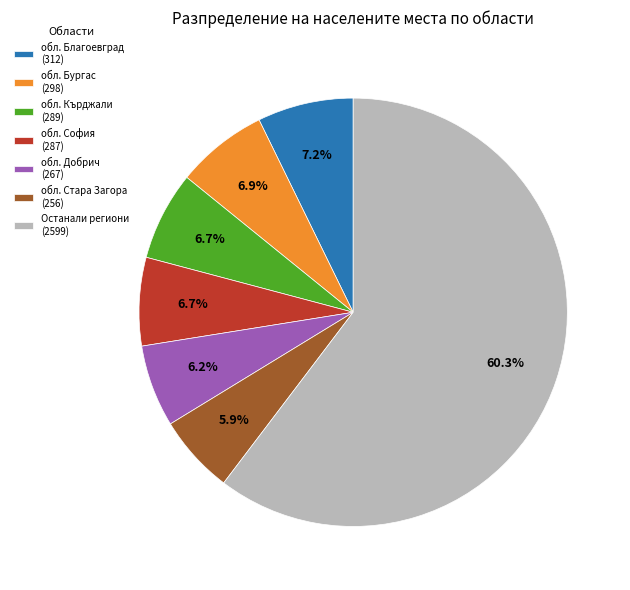

How many slices are in this pie chart?

7